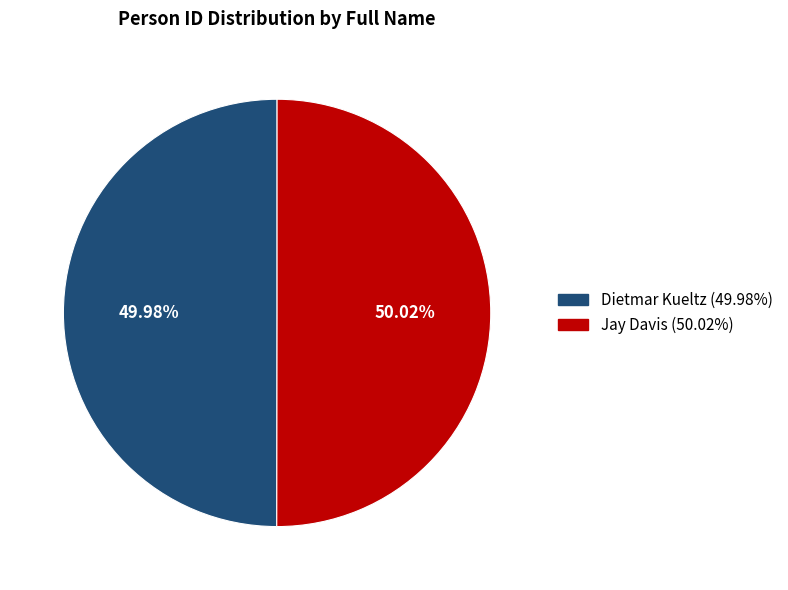

What percentage is the Dietmar Kueltz slice, to the nearest percent?

50%